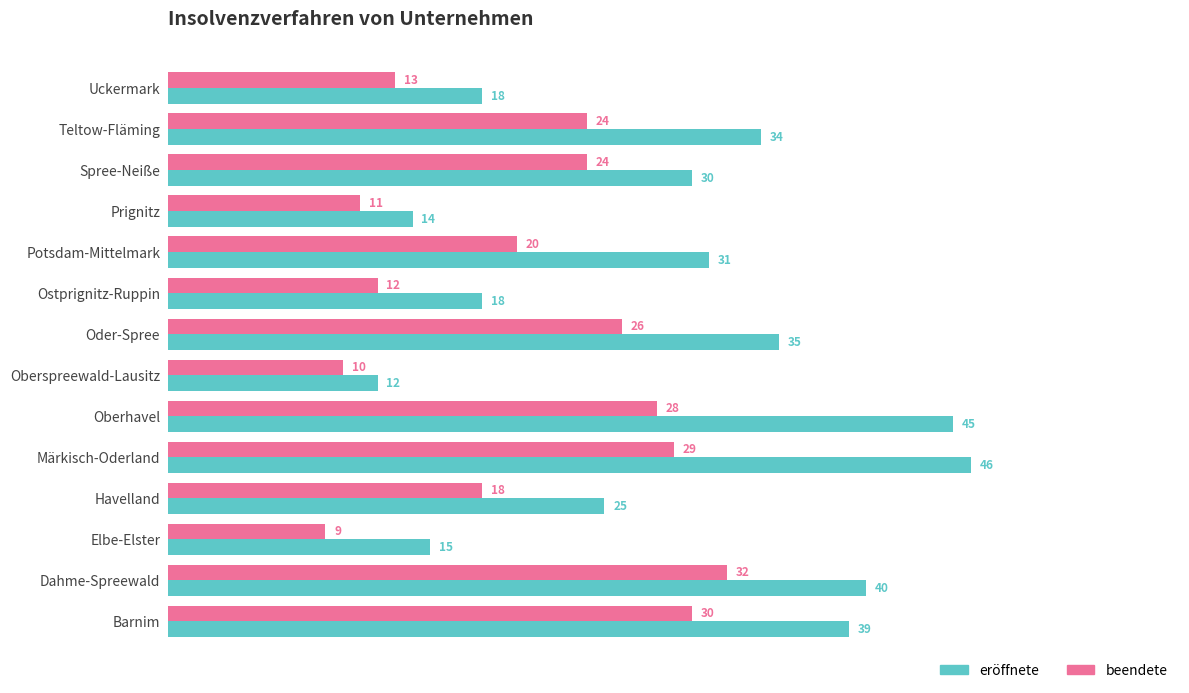

Is the value of beendete at Oder-Spree greater than the value of eröffnete at Spree-Neiße?

No